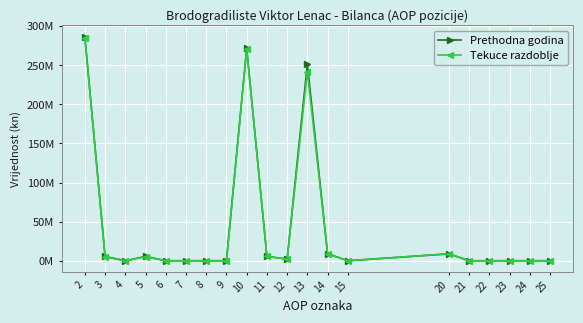

Which has a higher value, 25 or 11?

11